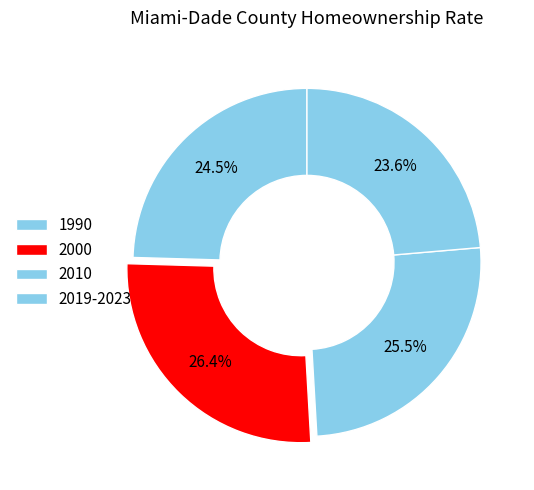

Rank the categories by value from lowest to highest.

2019-2023, 1990, 2010, 2000